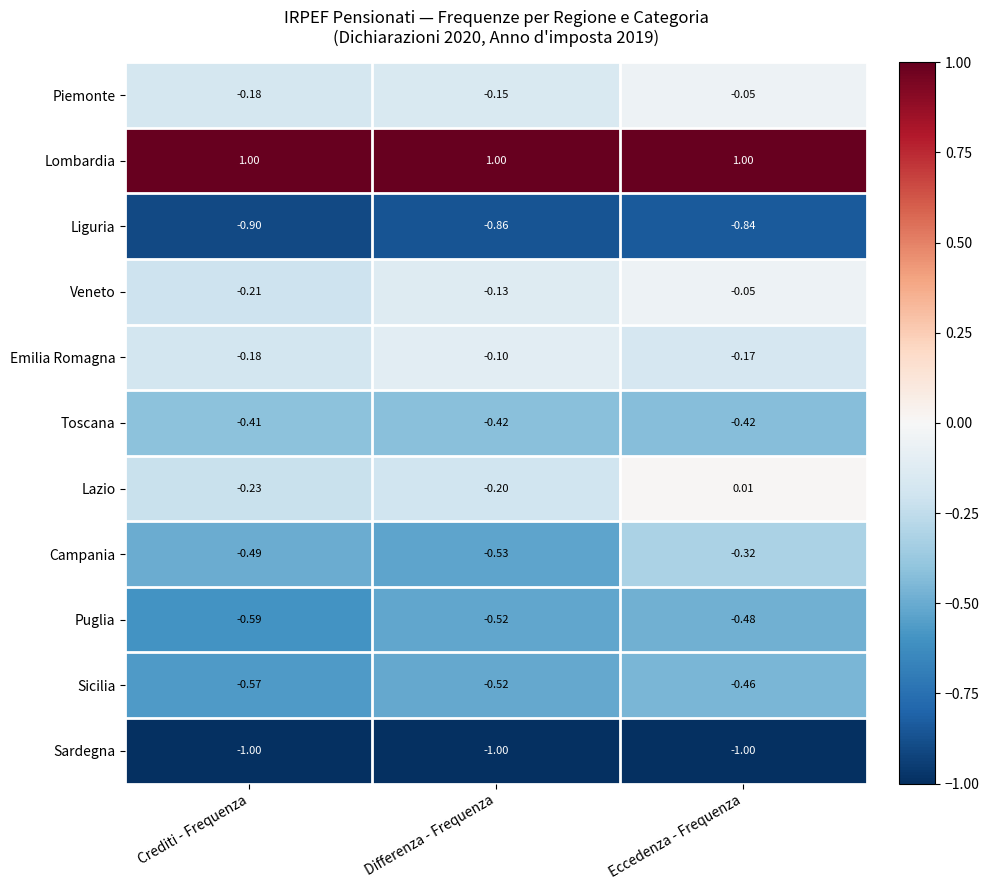

At which label is Puglia closest to 0?

Eccedenza - Frequenza